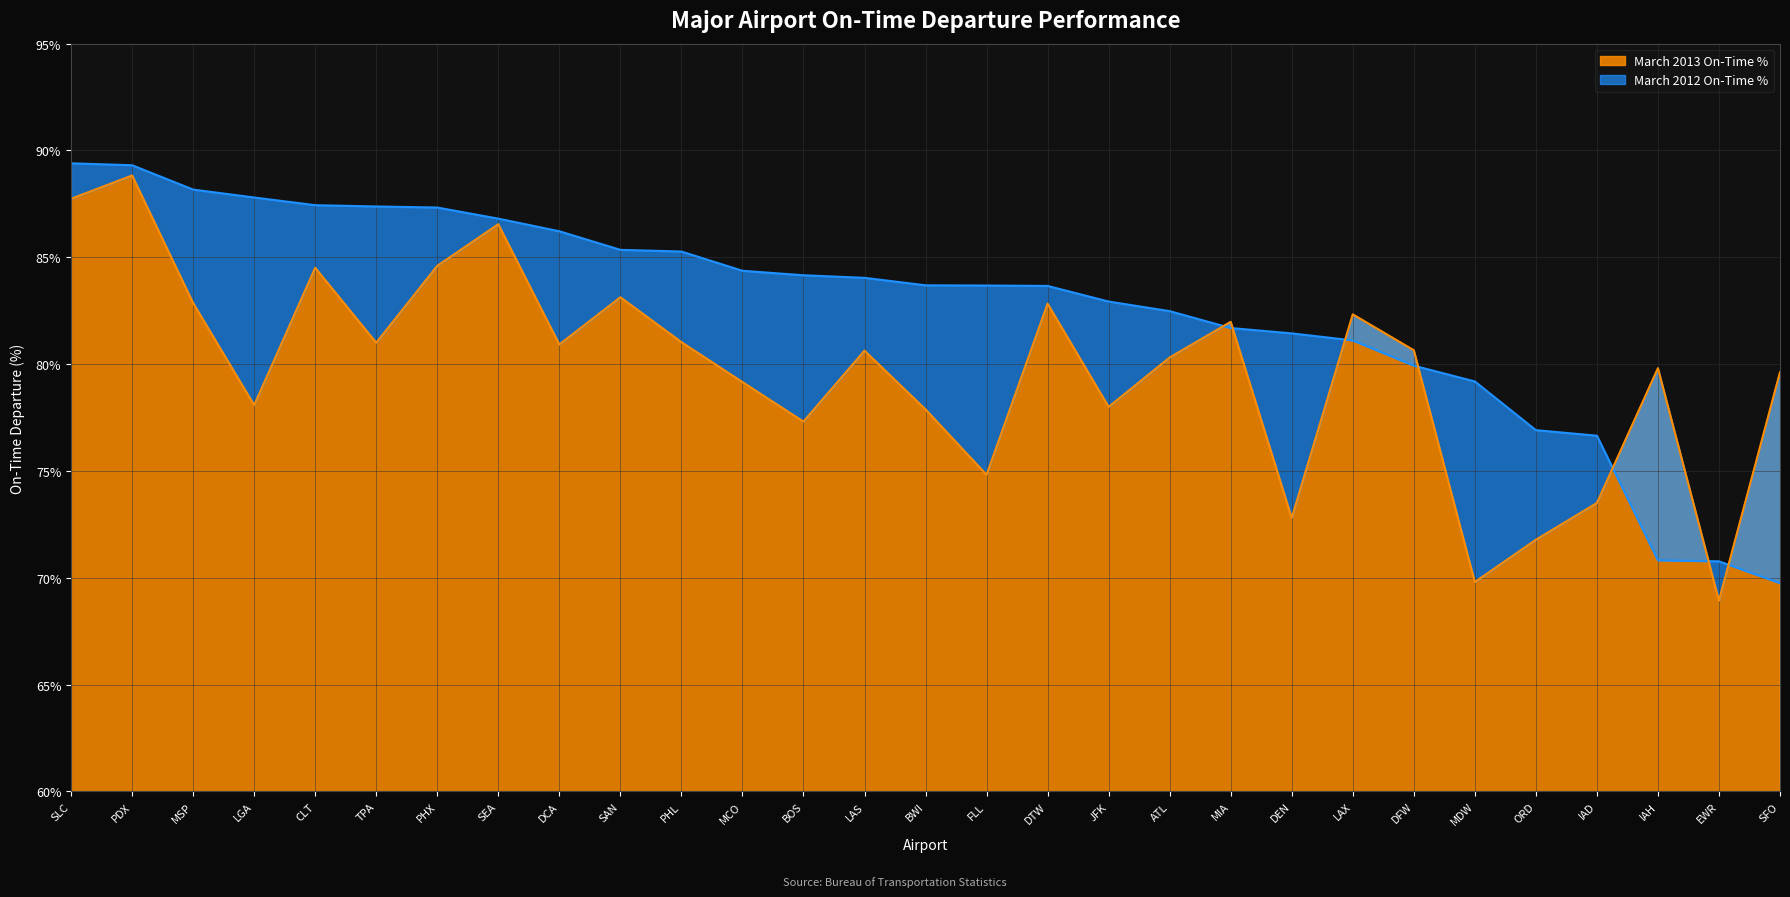

How many lines are shown in the chart?

2